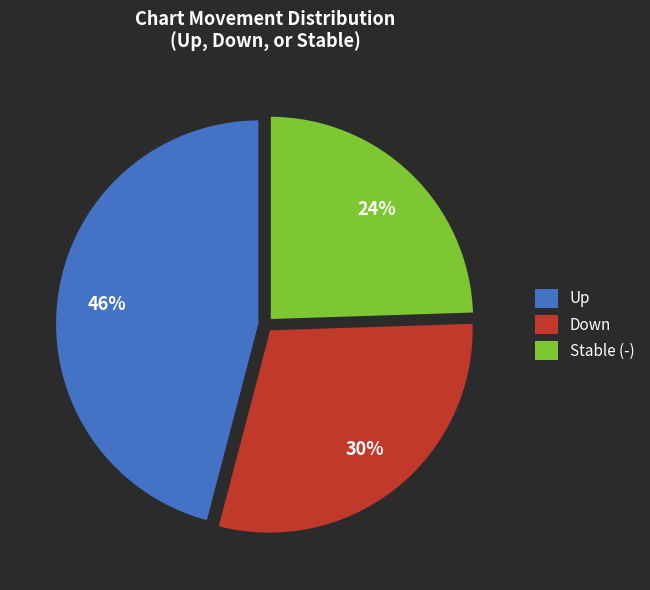

To the nearest percent, what is the combined percentage of Stable (-) and Up?

70%